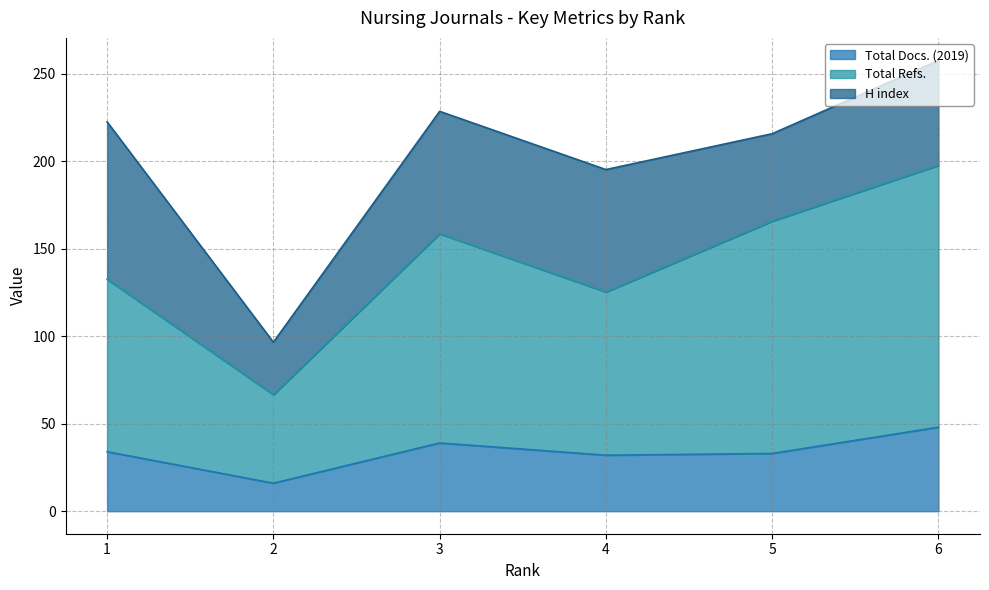

Is it true that Total Docs. (2019) equals 48.0 at 6?

True